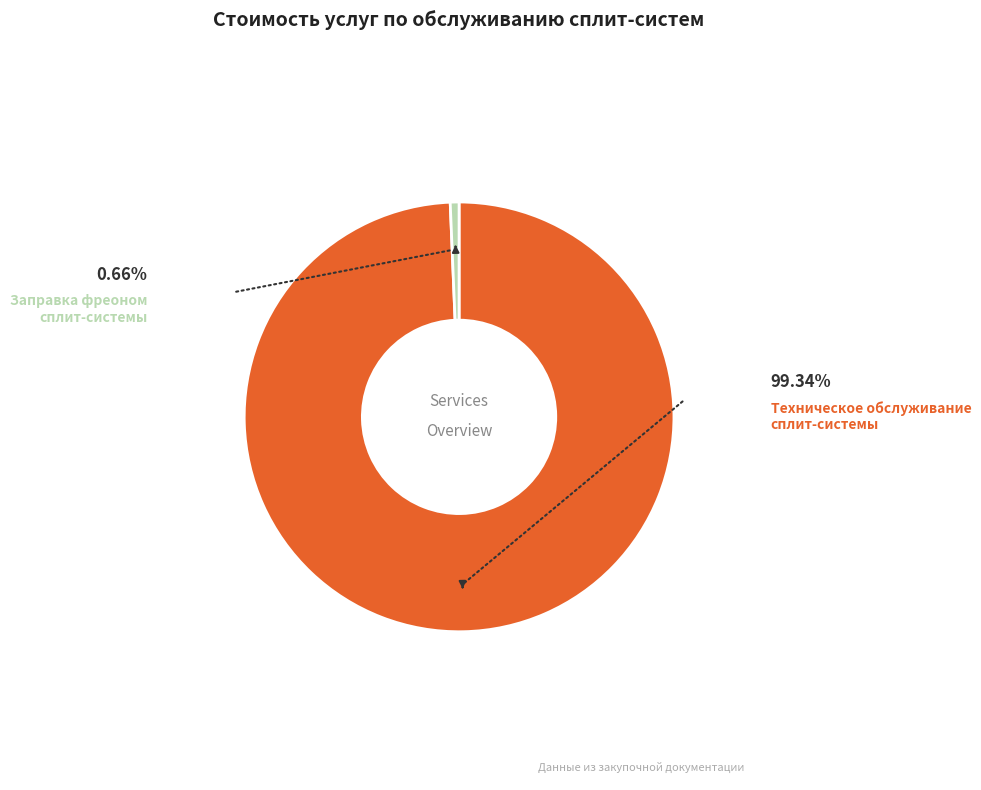

Is there a majority slice in this chart?

Yes